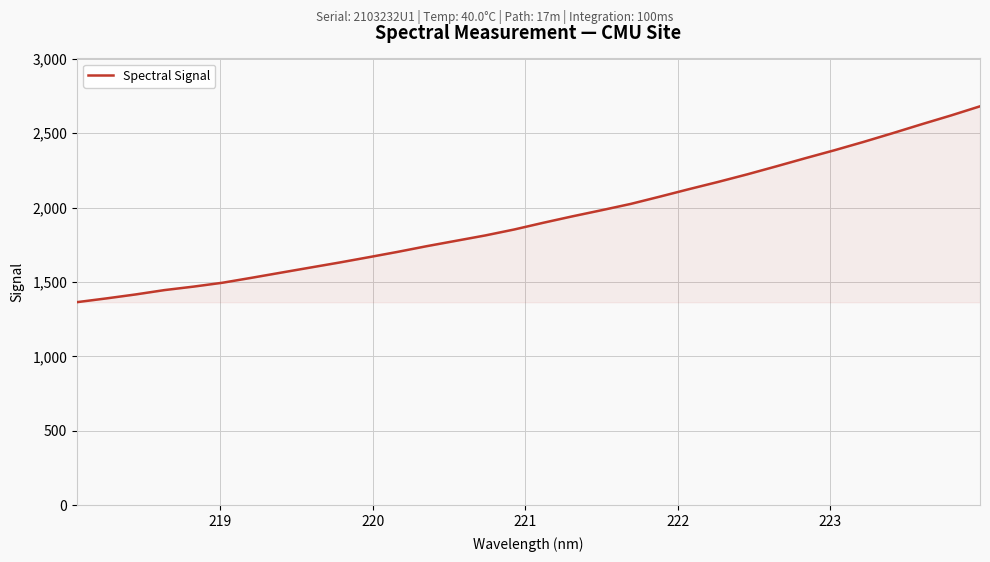

What is the maximum value shown in the chart?

2681.2